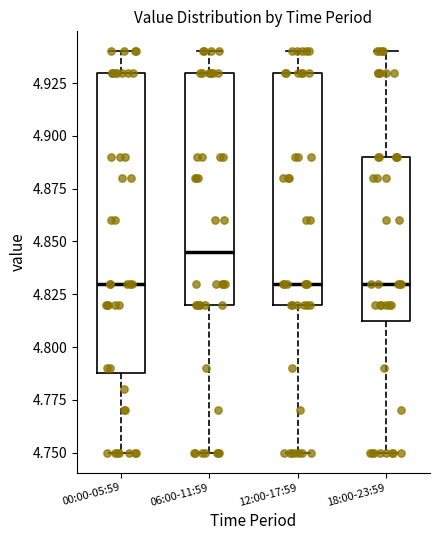

Reading left to right, read every box against the y-axis: the position of its median line, the range the box covers, and the ends of its whiskers. The values are not printed on the chart, so give them approximately, as read against the axis.

00:00-05:59: median 4.830, box 4.790 to 4.930, whiskers 4.750 to 4.940
06:00-11:59: median 4.845, box 4.820 to 4.930, whiskers 4.750 to 4.940
12:00-17:59: median 4.830, box 4.820 to 4.930, whiskers 4.750 to 4.940
18:00-23:59: median 4.830, box 4.815 to 4.890, whiskers 4.750 to 4.940